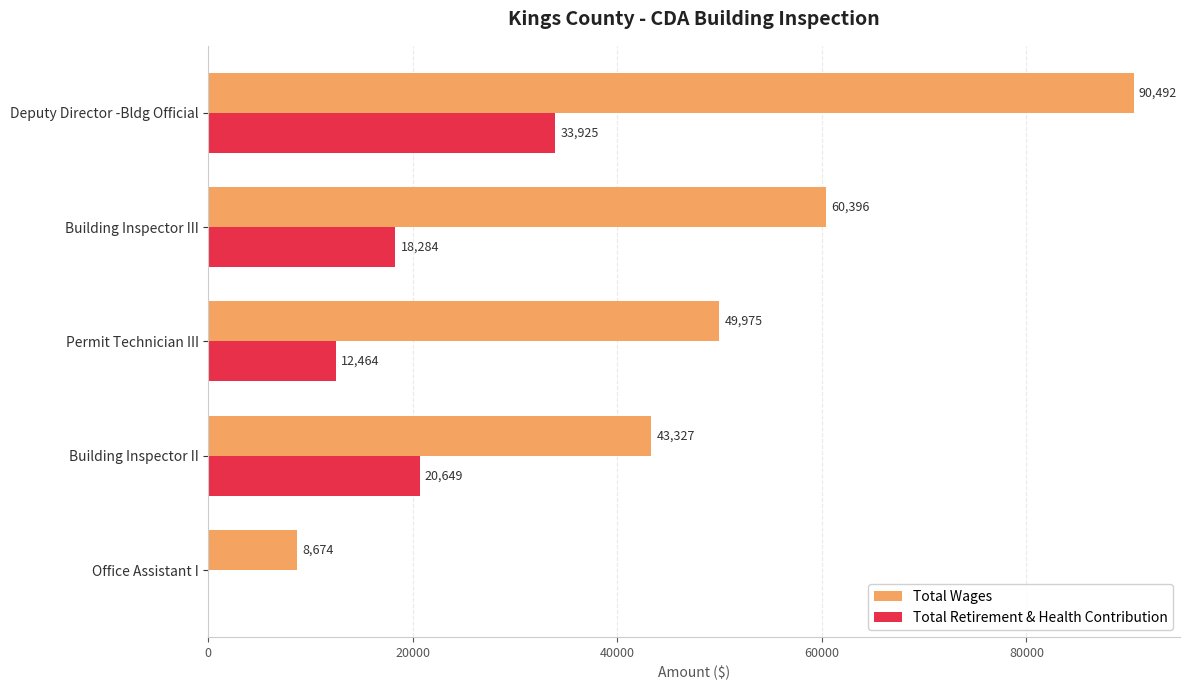

How many positive values does the Total Retirement & Health Contribution series have?

4